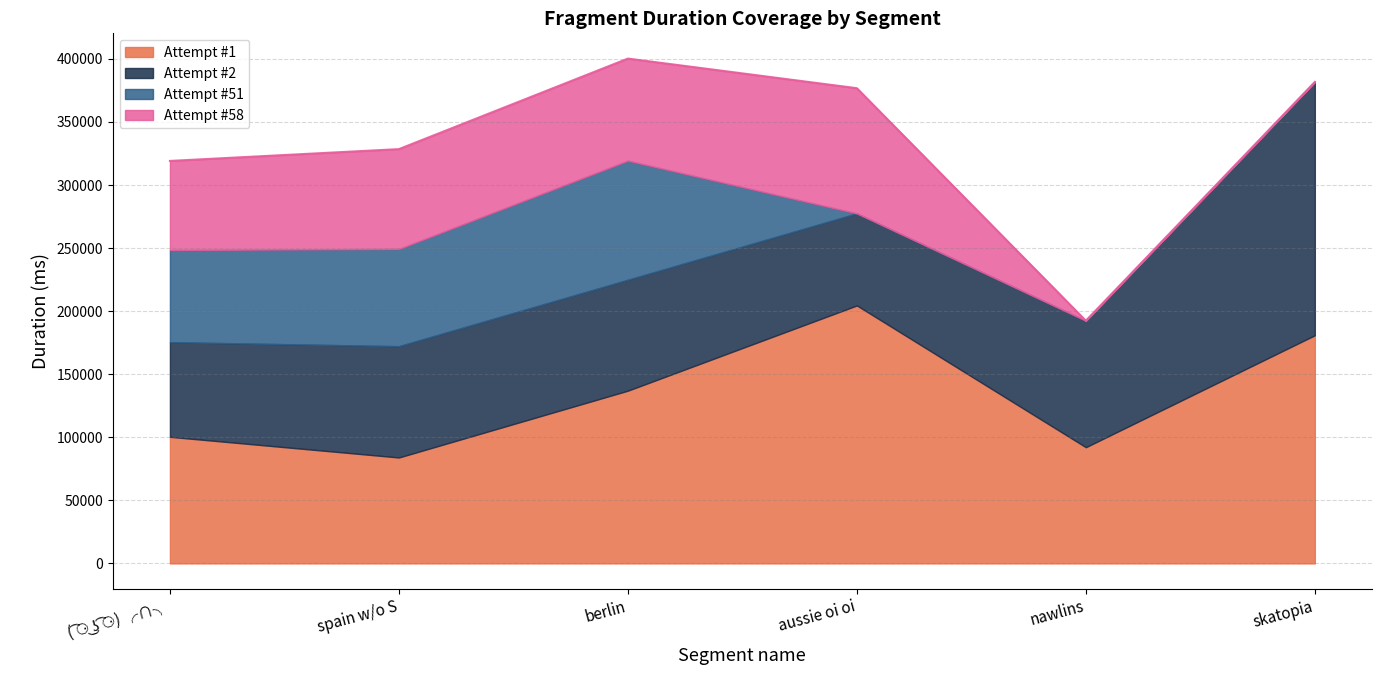

How many interior local peaks does the Attempt #1 series have?

1